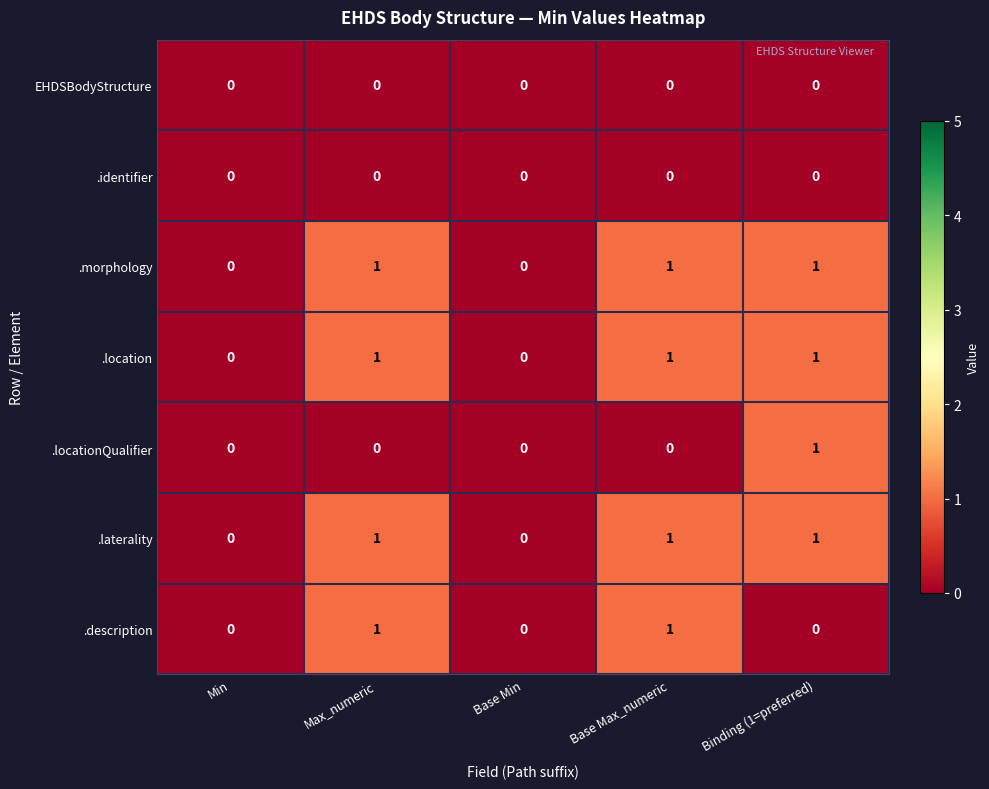

How many series are shown in this chart?

7